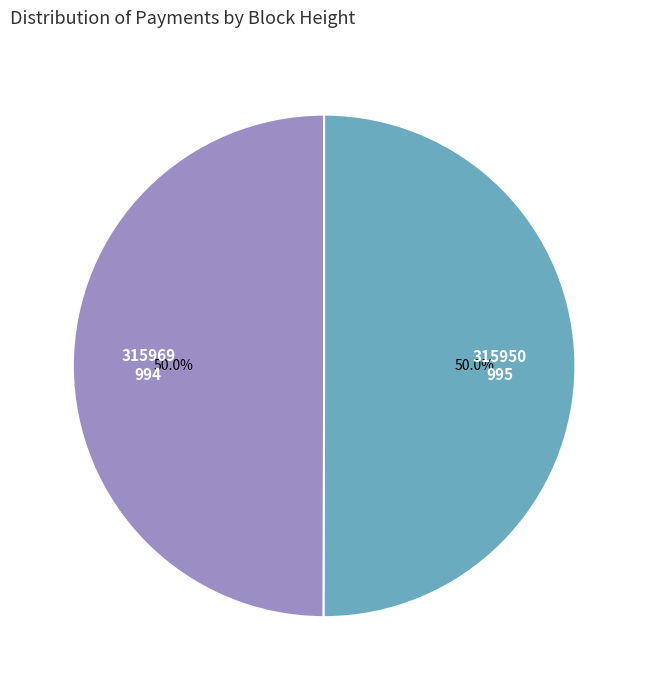

Combined, what portion of the pie is 315969 and 315950?

100.0%